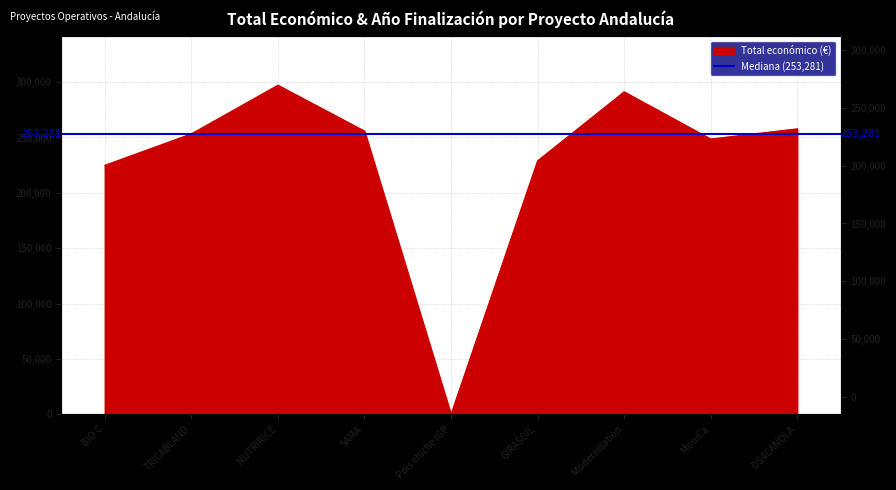

Between SAMA and NUTRIRICE, which is larger?

NUTRIRICE